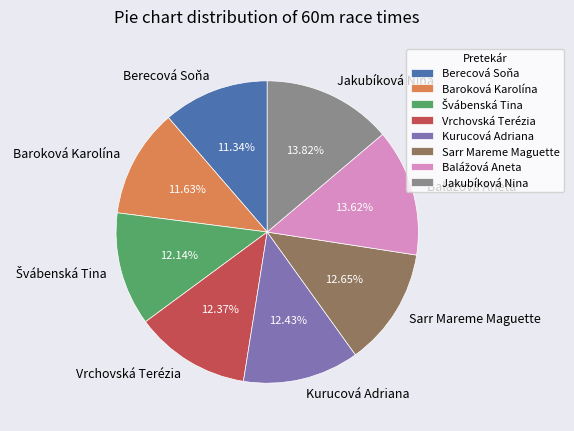

To the nearest percent, what is the difference between the Vrchovská Terézia and Berecová Soňa slice percentages?

1%